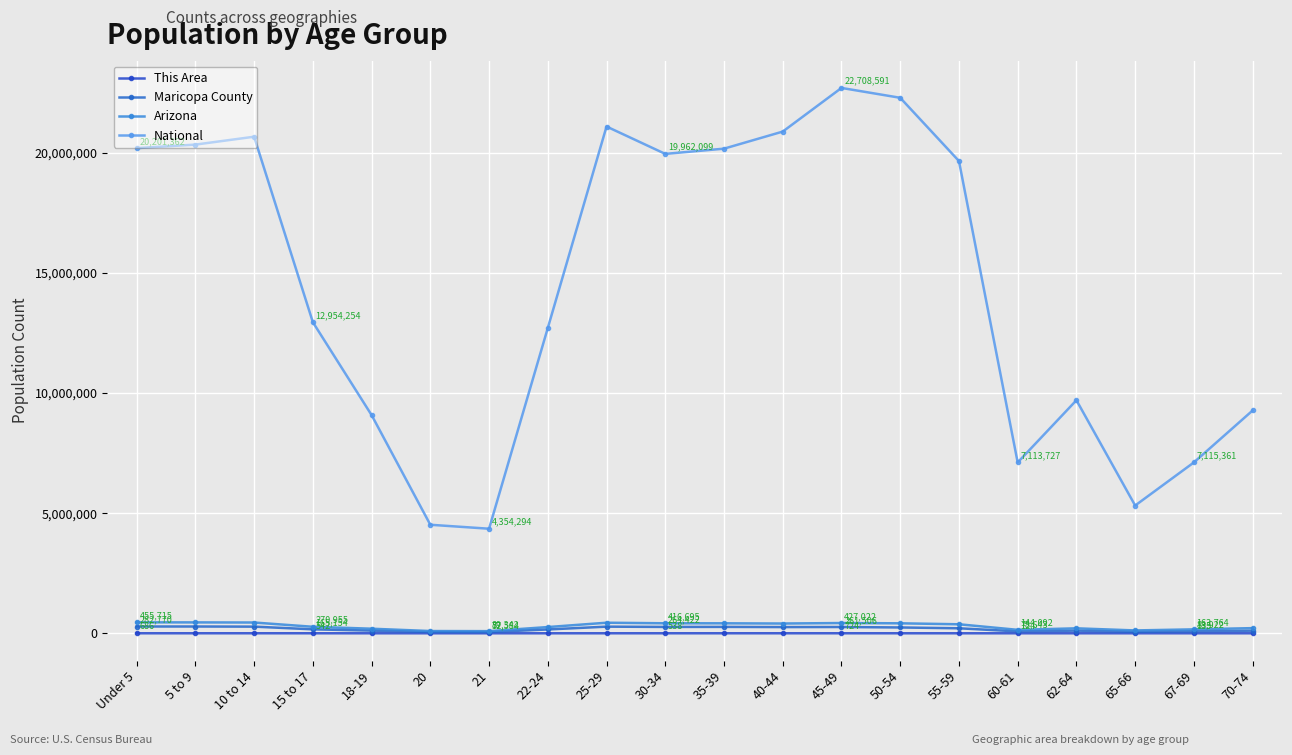

What is the sum of all National values?

290190983